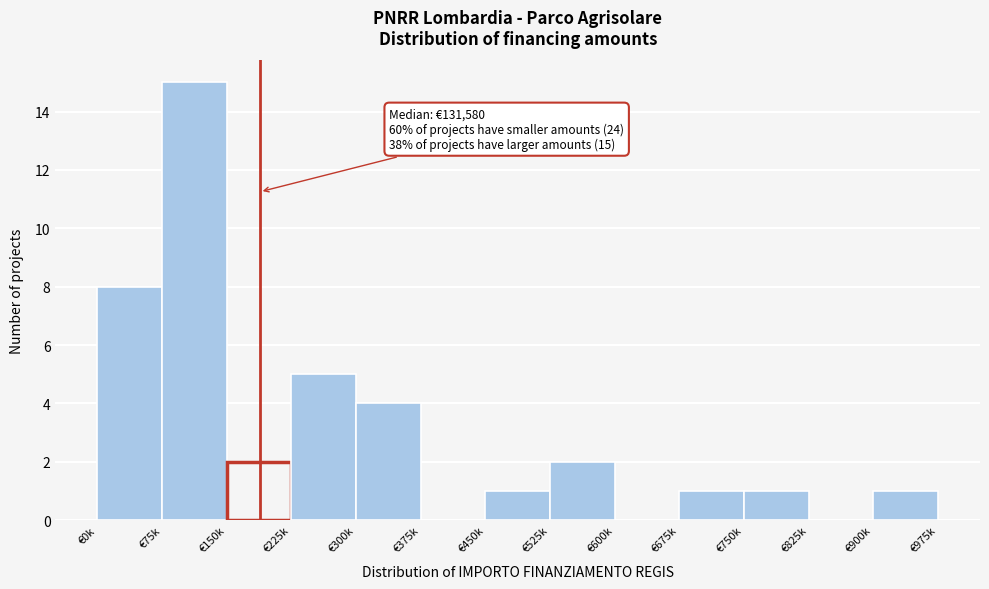

Reading left to right, list all the values displayed in this chart.

€0k=8	€75k=15	€150k=2	€225k=5	€300k=4	€375k=0	€450k=1	€525k=2	€600k=0	€675k=1	€750k=1	€825k=0	€900k=1